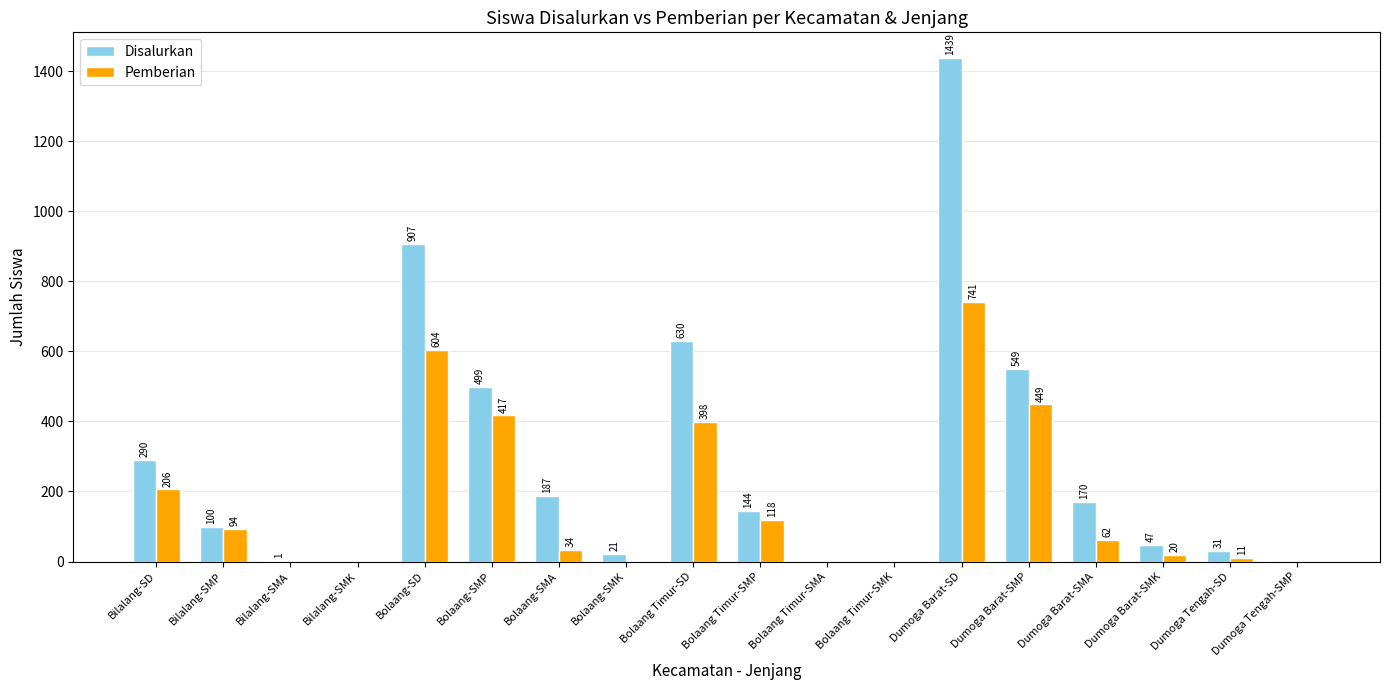

What is the highest value of the Pemberian series?

741